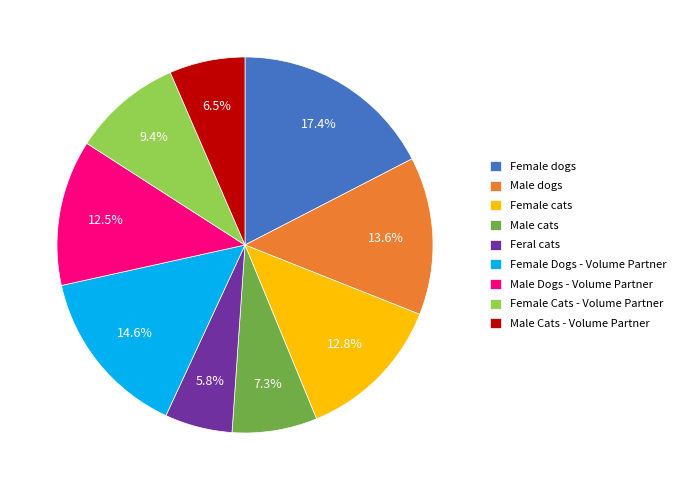

Does Male dogs account for over 50% of the chart?

No